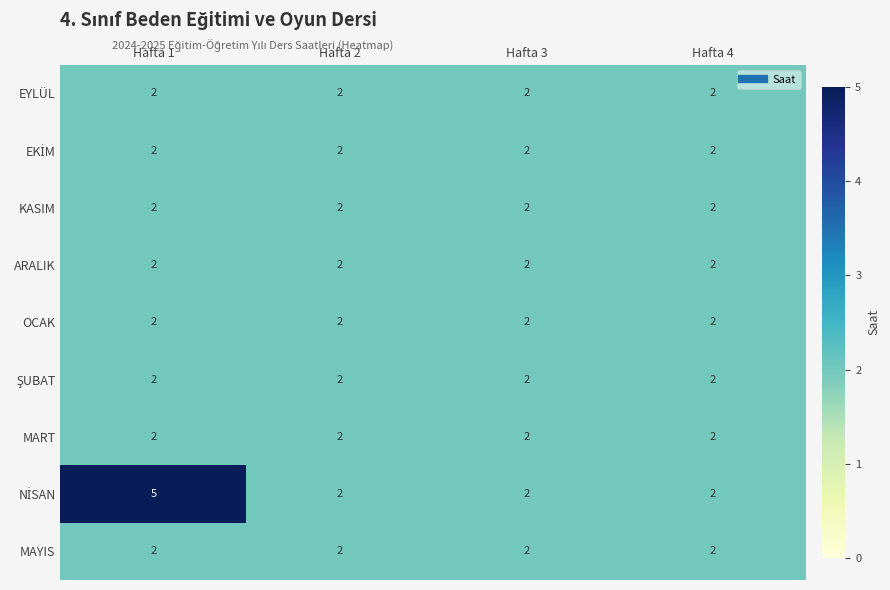

Is it true that OCAK equals 3 at Hafta 4?

False